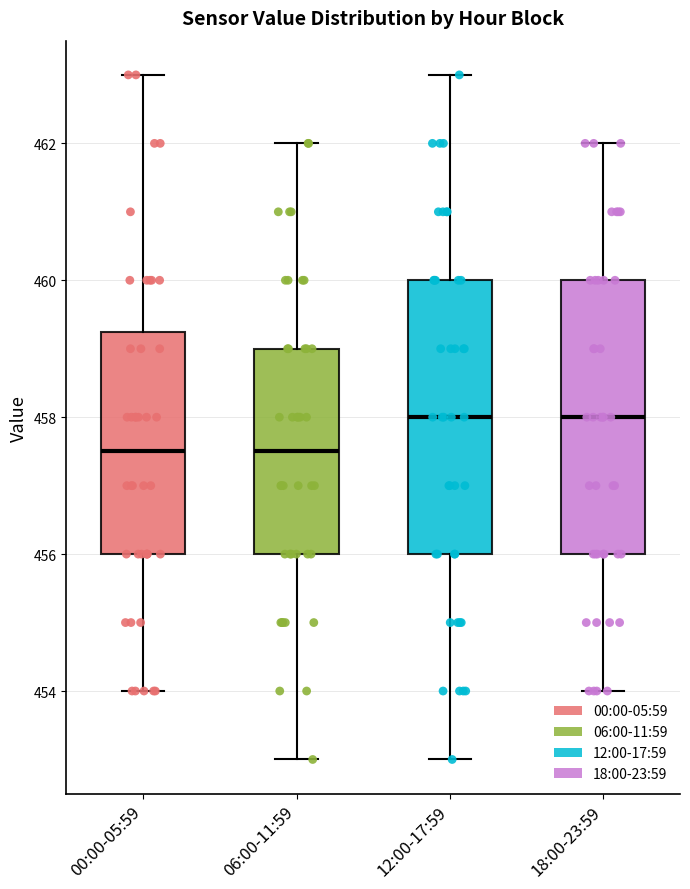

Reading left to right, transcribe this box plot: for each box, give where its median line is, the range the box spans, and where its two whiskers end, as read against the y-axis. The values are not printed on the chart, so give them approximately, as read against the axis.

00:00-05:59: median 457.6, box 456.0 to 459.2, whiskers 454.0 to 463.0
06:00-11:59: median 457.6, box 456.0 to 459.0, whiskers 453.0 to 462.0
12:00-17:59: median 458.0, box 456.0 to 460.0, whiskers 453.0 to 463.0
18:00-23:59: median 458.0, box 456.0 to 460.0, whiskers 454.0 to 462.0